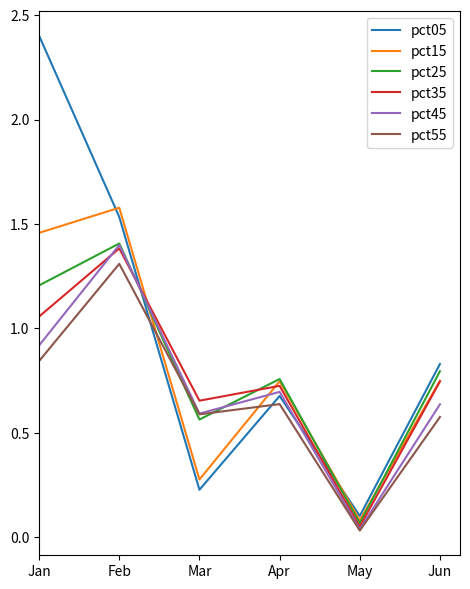

Which series has the widest spread of values?

pct05